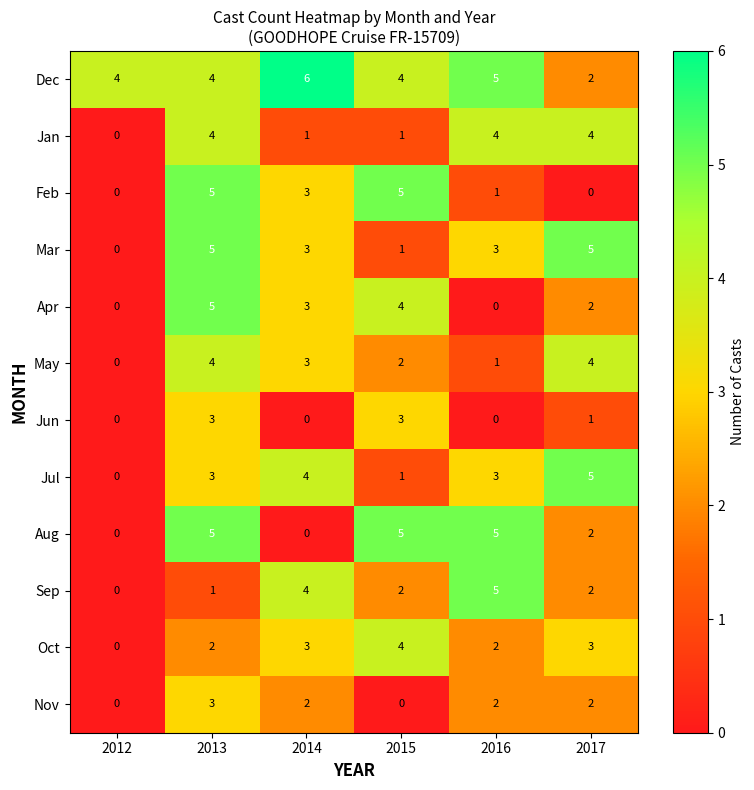

How many values in Mar are above zero?

5